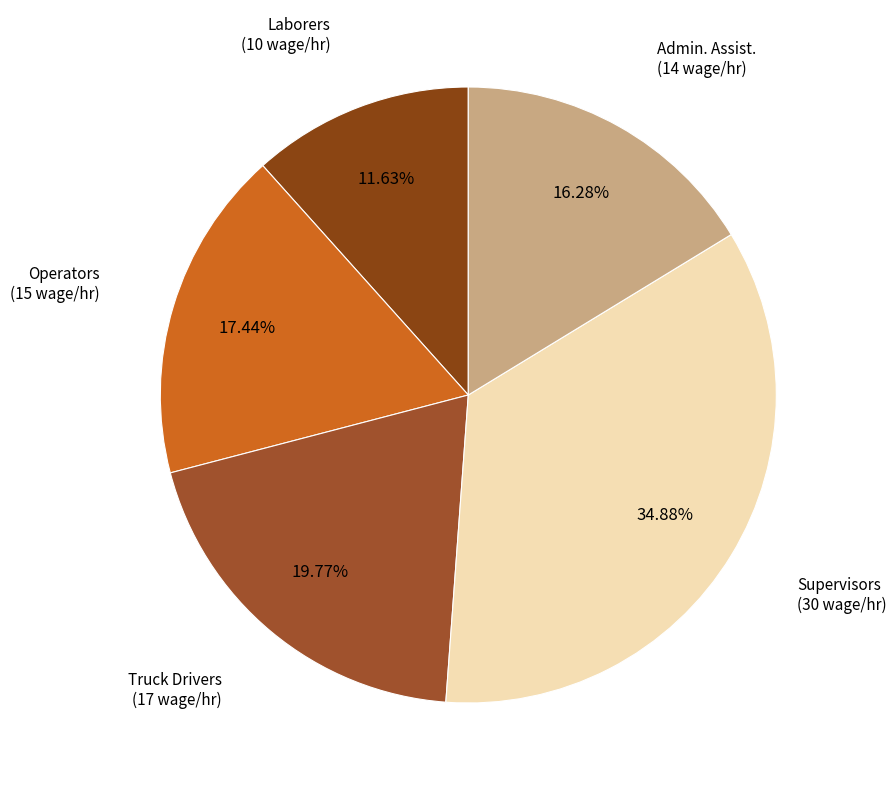

To the nearest percent, what portion does Operators represent?

17%